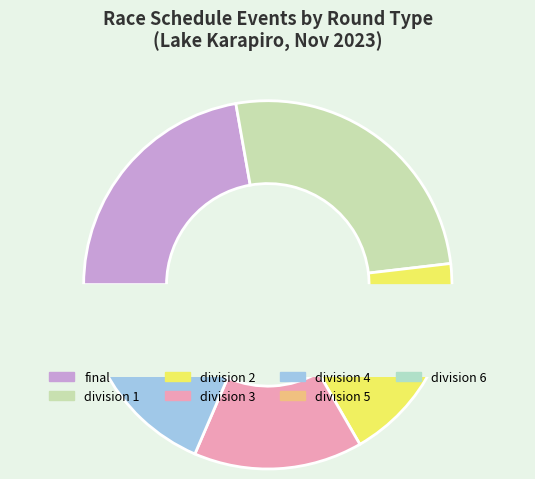

Does any single category account for the majority?

No